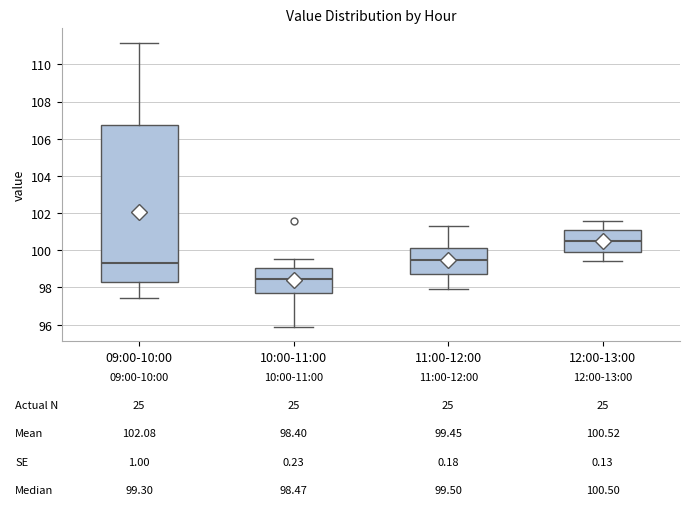

Which box is the tallest, from its lower edge to its upper edge?

09:00-10:00